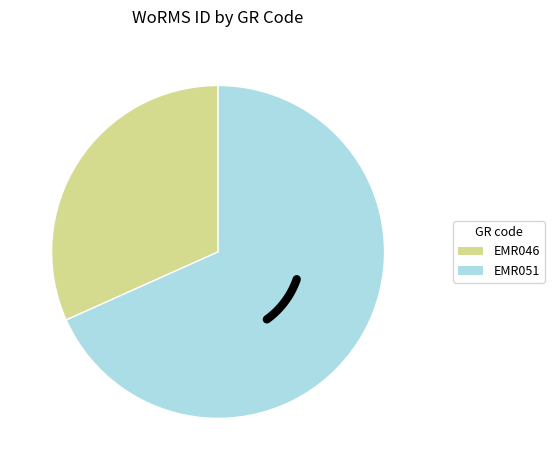

What is the largest slice in the pie chart?

EMR051